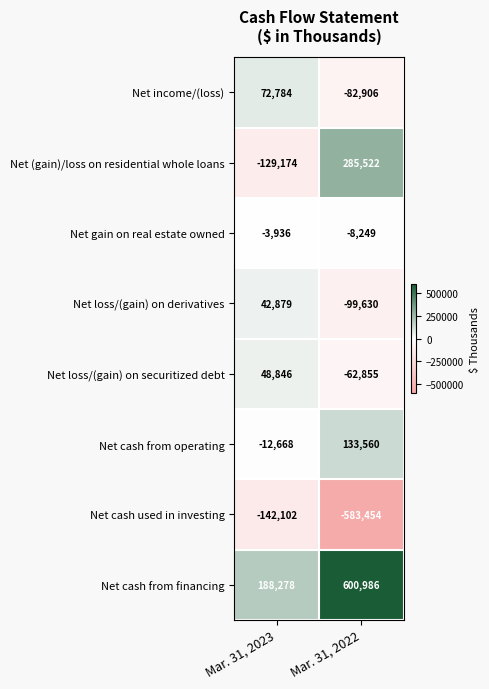

Reading left to right, extract all data points from this chart.

Net income/(loss): Mar. 31, 2023=72784	Mar. 31, 2022=-82906
Net (gain)/loss on residential whole loans: Mar. 31, 2023=-129174	Mar. 31, 2022=285522
Net gain on real estate owned: Mar. 31, 2023=-3936	Mar. 31, 2022=-8249
Net loss/(gain) on derivatives: Mar. 31, 2023=42879	Mar. 31, 2022=-99630
Net loss/(gain) on securitized debt: Mar. 31, 2023=48846	Mar. 31, 2022=-62855
Net cash from operating: Mar. 31, 2023=-12668	Mar. 31, 2022=133560
Net cash used in investing: Mar. 31, 2023=-142102	Mar. 31, 2022=-583454
Net cash from financing: Mar. 31, 2023=188278	Mar. 31, 2022=600986